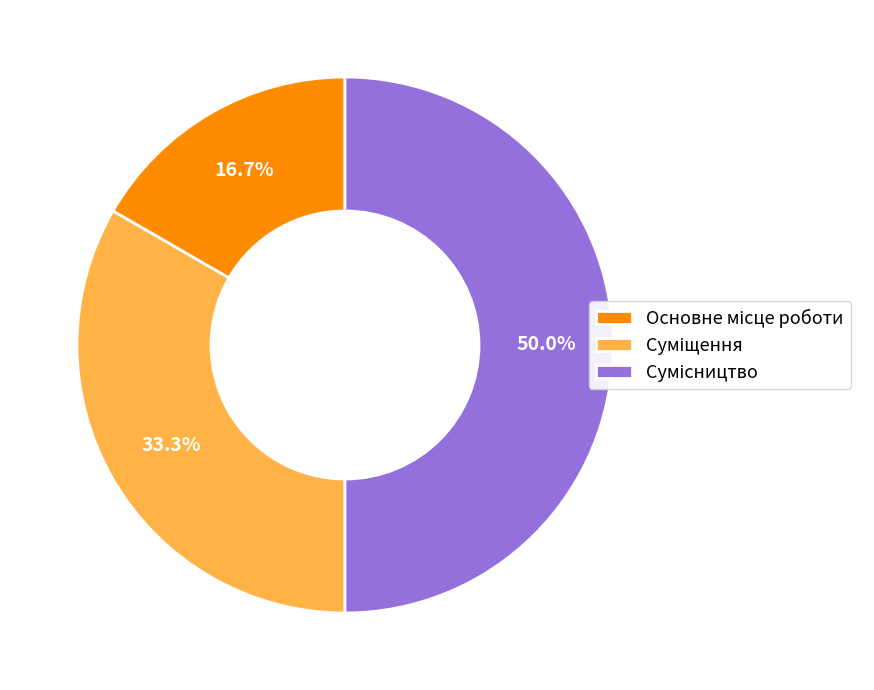

To the nearest percent, what percentage of the pie is Суміщення?

33%